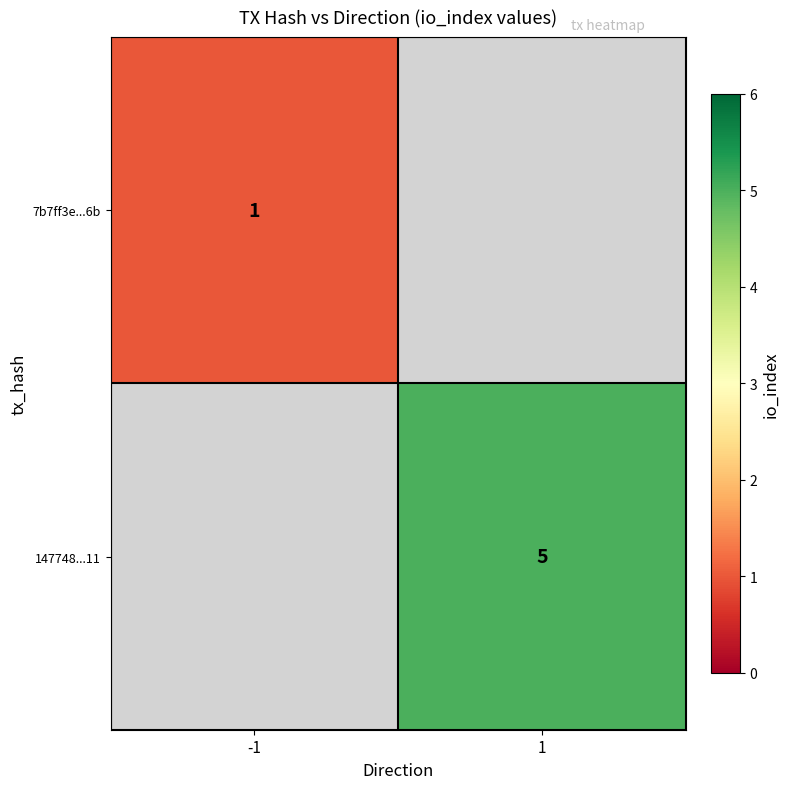

The 147748...11 series shows 9 at 1. True or false?

False